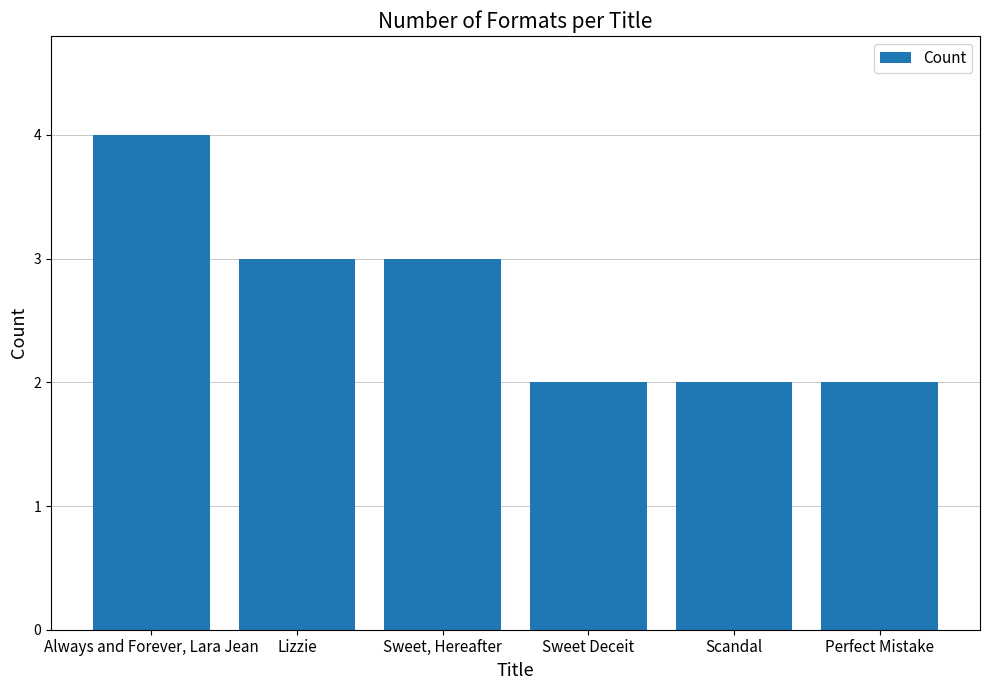

Reading left to right, list all the values displayed in this chart.

Always and Forever, Lara Jean=4	Lizzie=3	Sweet, Hereafter=3	Sweet Deceit=2	Scandal=2	Perfect Mistake=2